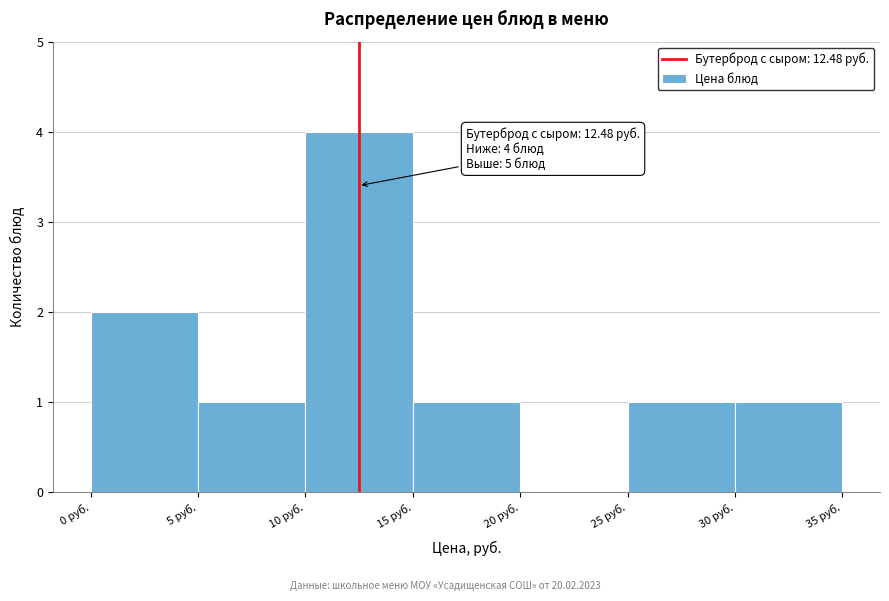

Over which range of the x-axis is the bar tallest?

10 to 15